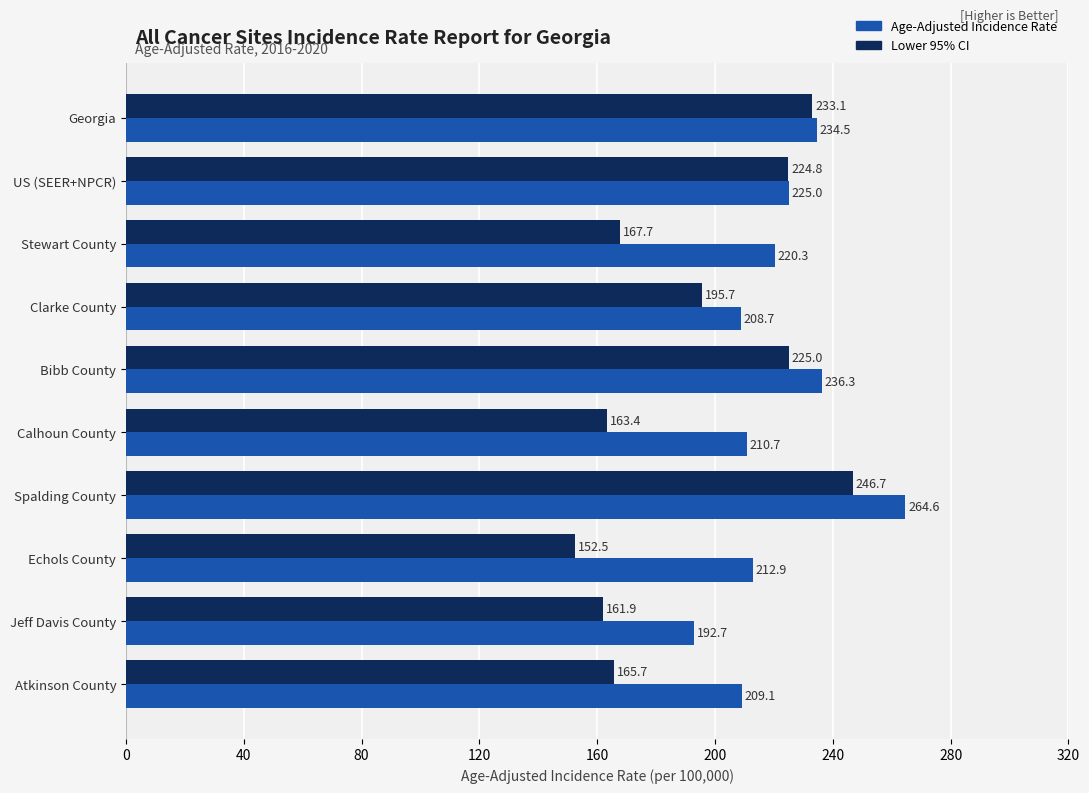

Which series has the widest spread of values?

Lower 95% CI